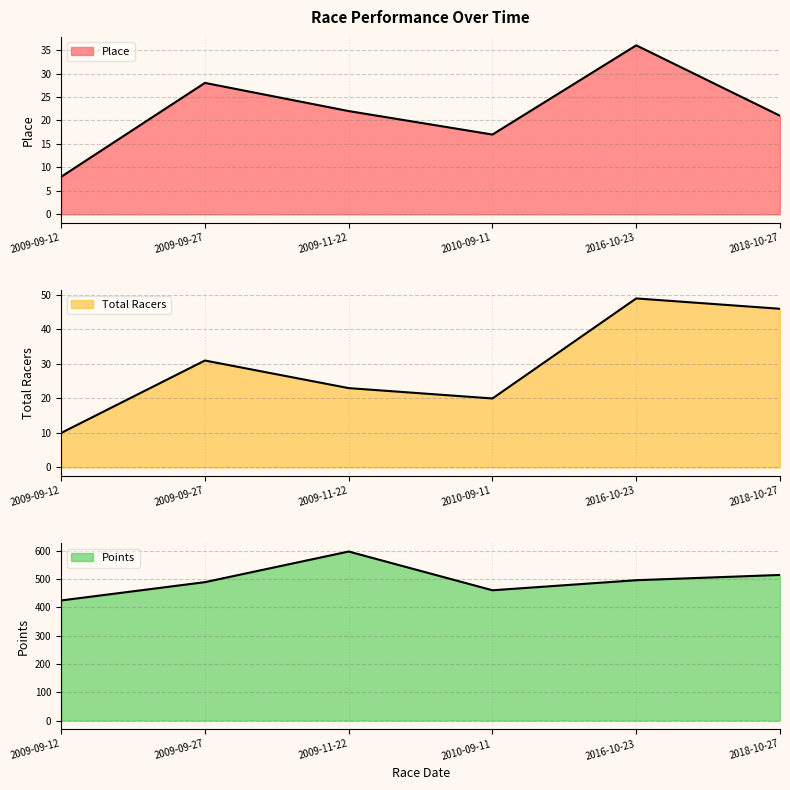

At which category is the sum across all series the highest?

2009-11-22